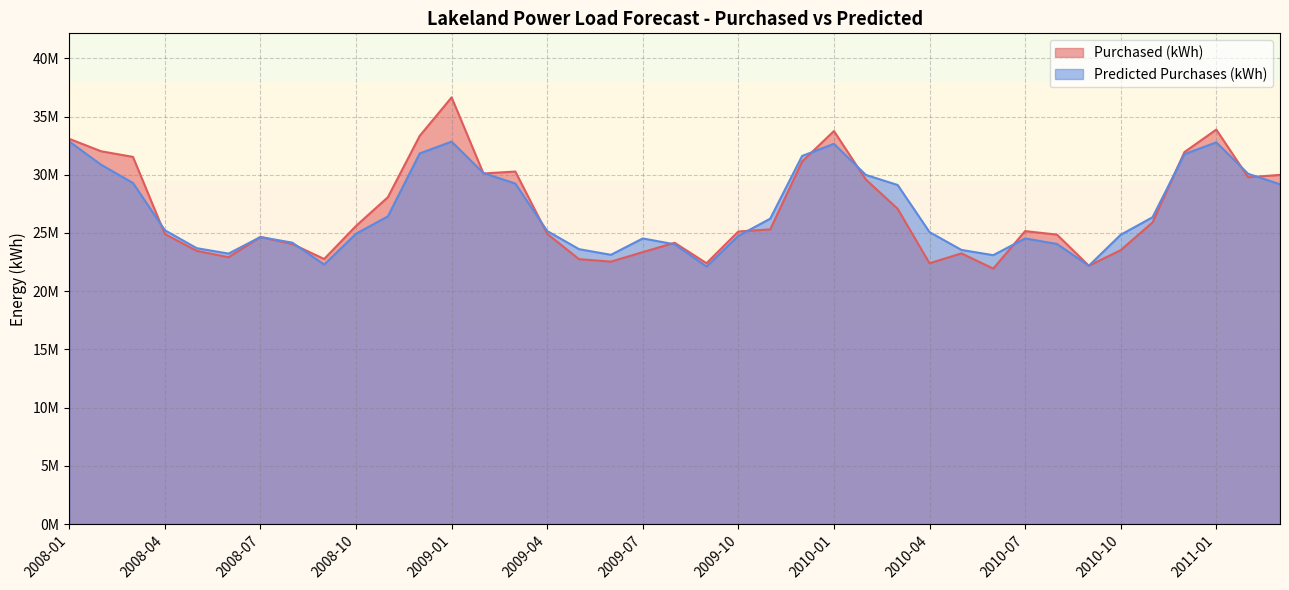

What is the approximate value of Predicted Purchases (kWh) at 2009-01?

32844627.9